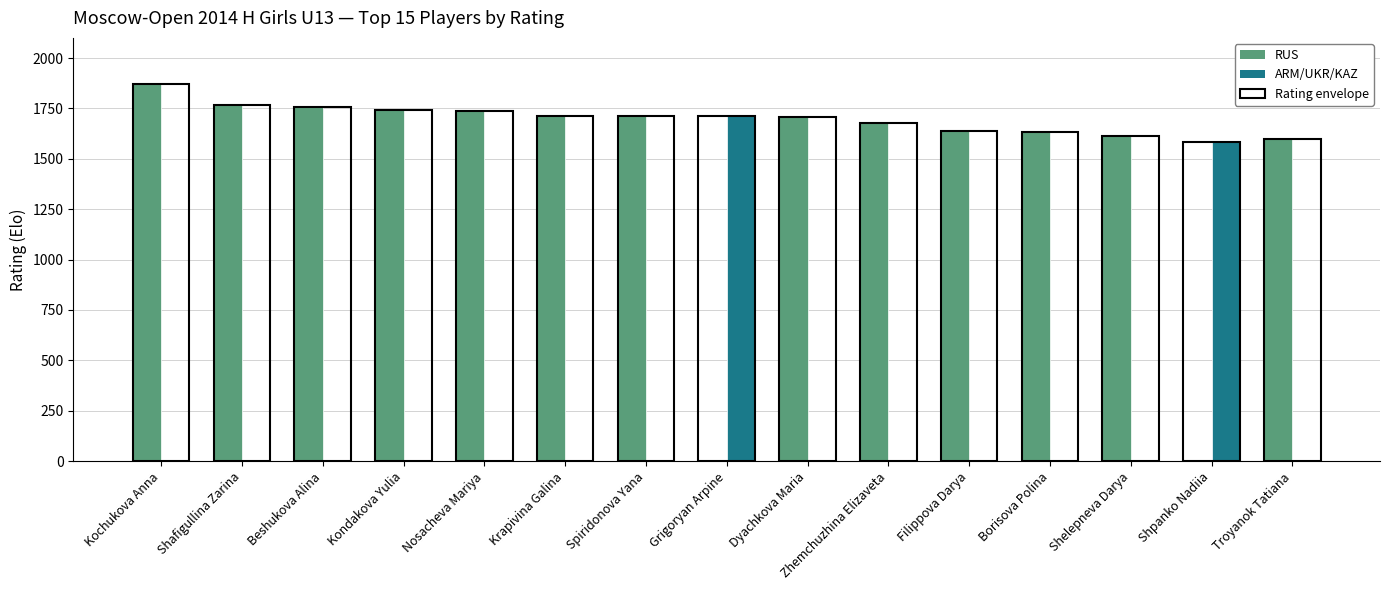

True or false: ARM/UKR/KAZ has a value of 0 at Nosacheva Mariya.

True